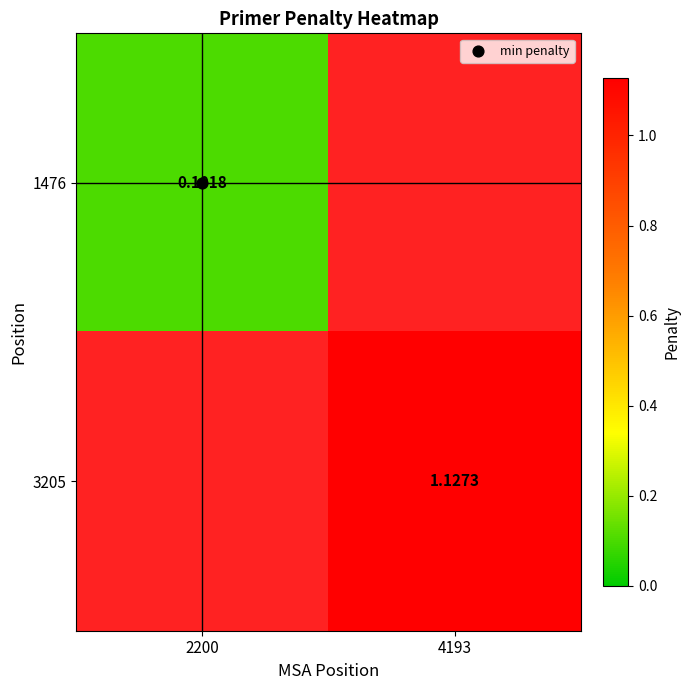

Between 2200 and 4193, which is larger?

4193